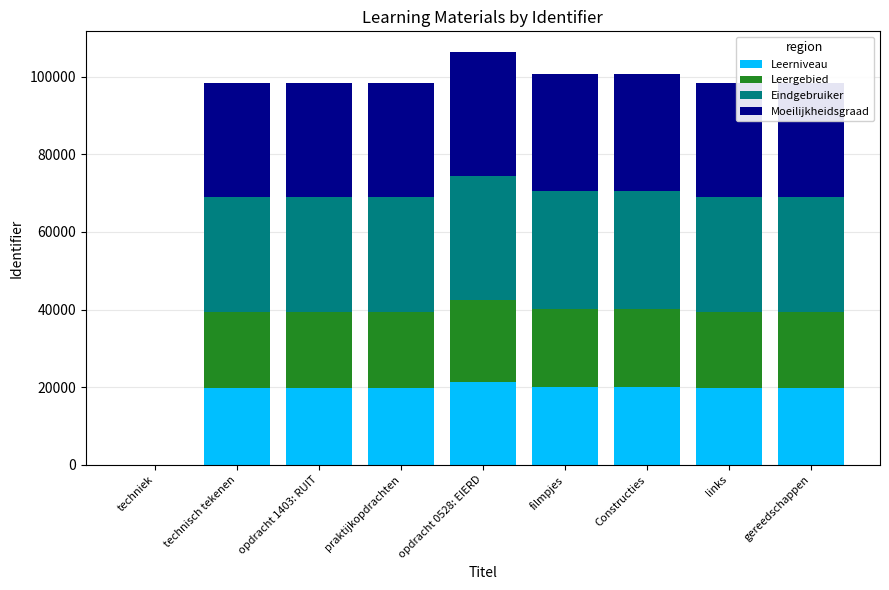

What is the total value across all series at gereedschappen?

98369.0